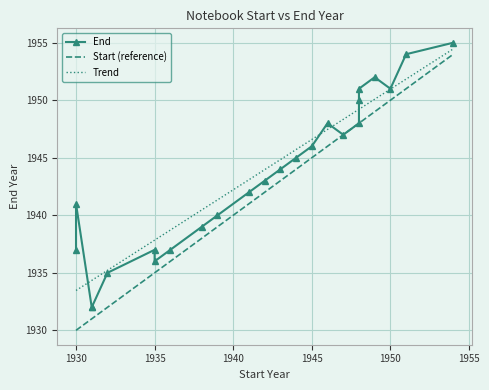

At how many categories does at least one series exceed 1953?

2